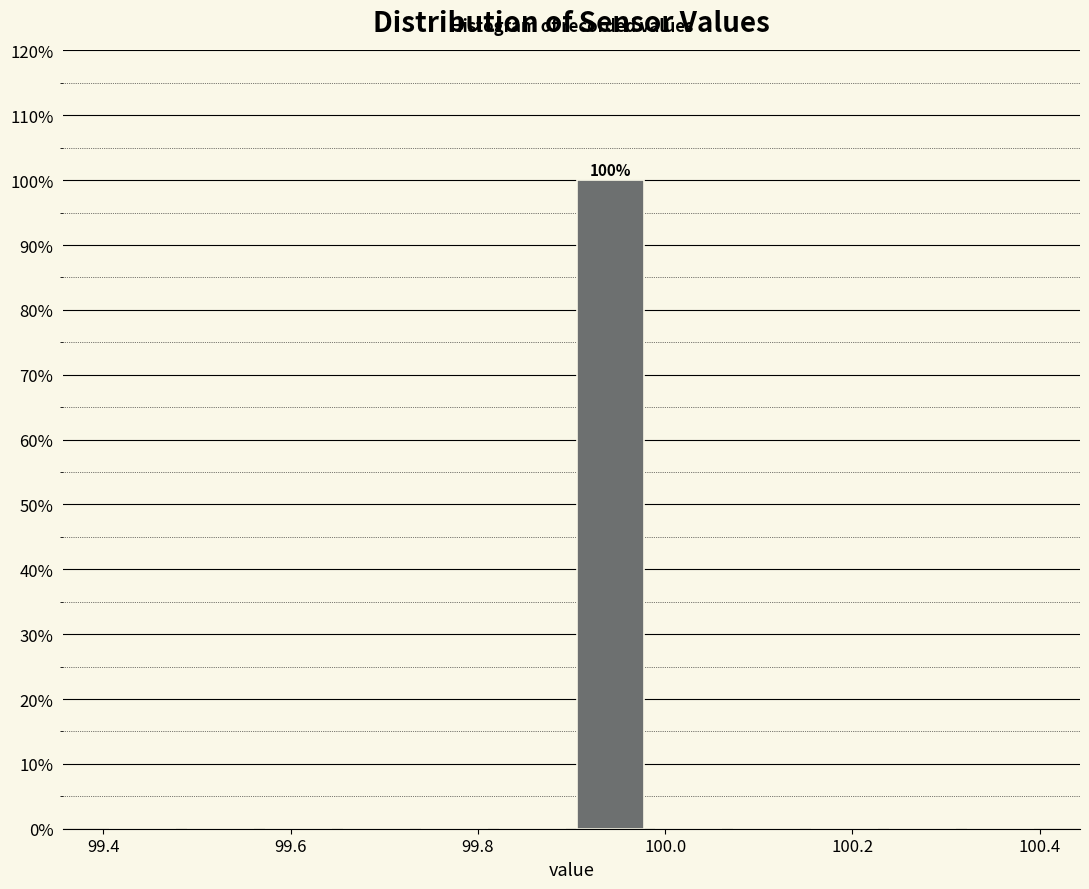

Which range on the x-axis has the tallest bar?

99.90 to 99.98